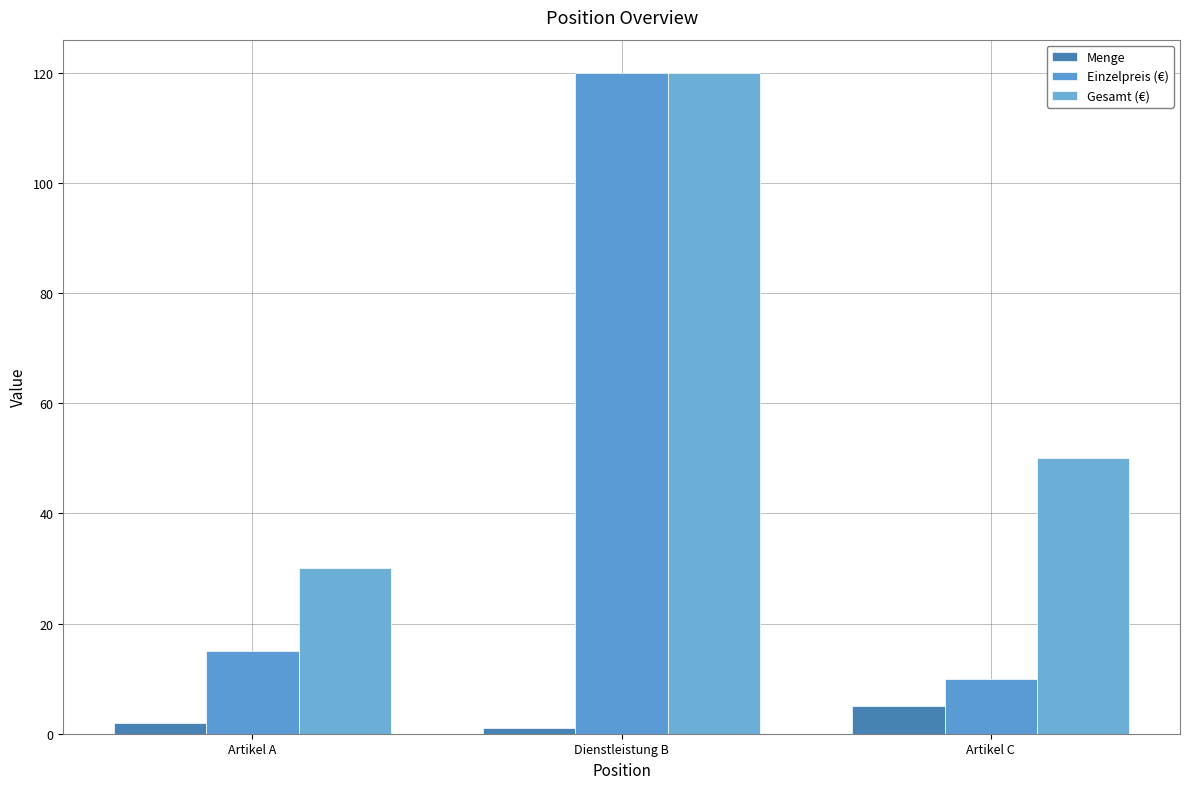

Rank the series by their average value, from lowest to highest.

Menge, Einzelpreis (€), Gesamt (€)